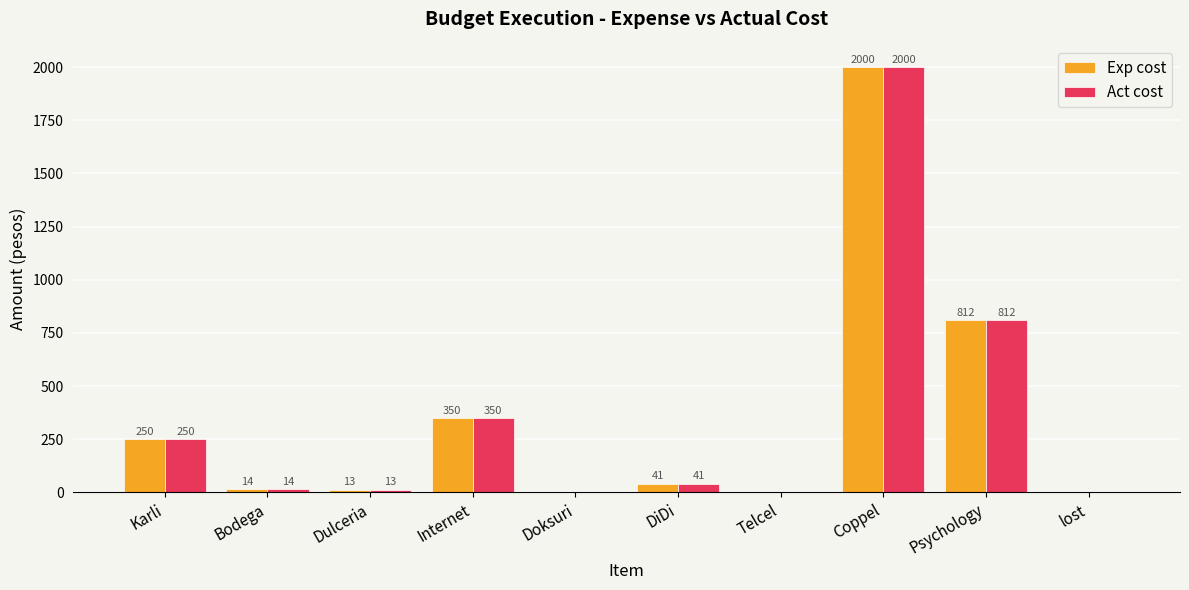

How many values in Act cost are above zero?

7